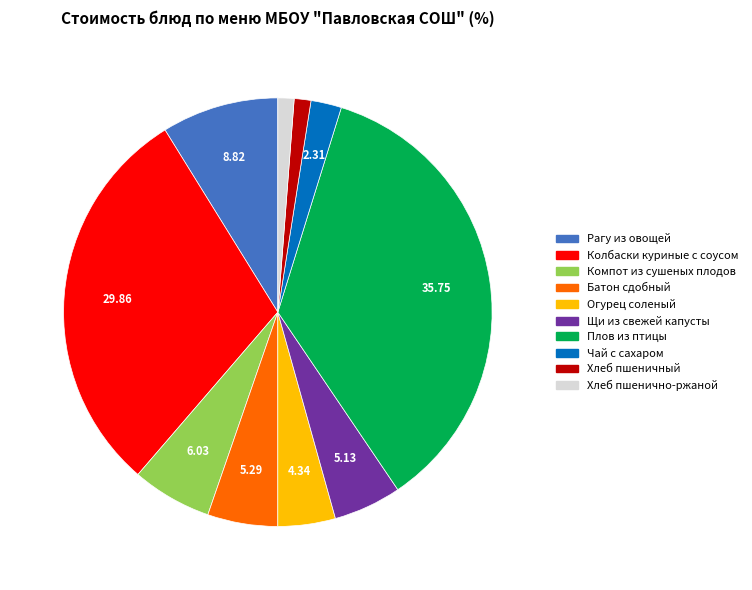

Is the sum of Батон сдобный and Чай с сахаром greater than half?

No